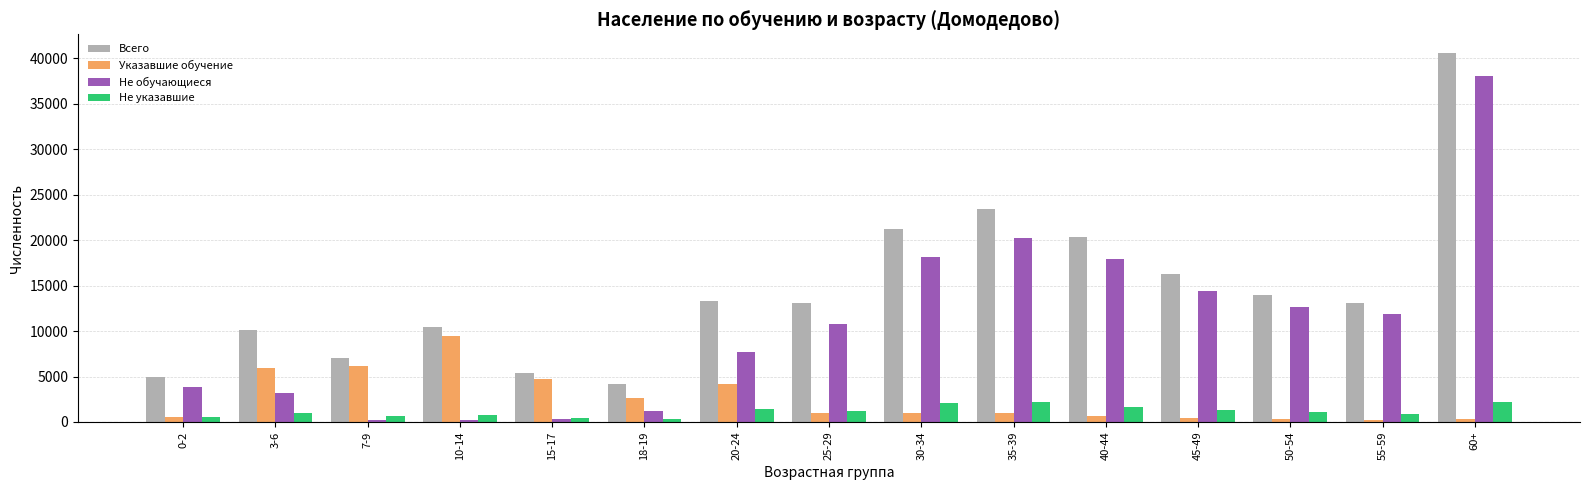

The value of Всего at 60+ is 10535. True or false?

False